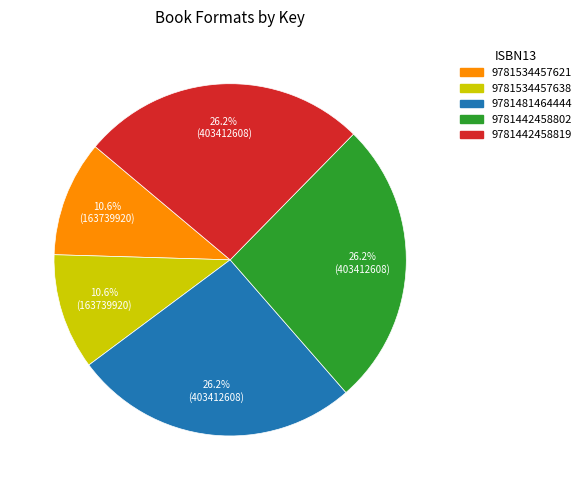

Is there any slice that represents more than half of the pie?

No